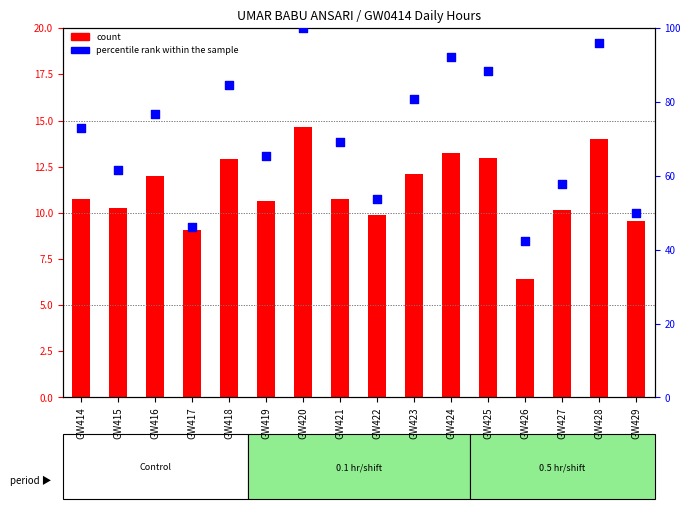

Which series contains the highest Y value?

percentile rank within the sample